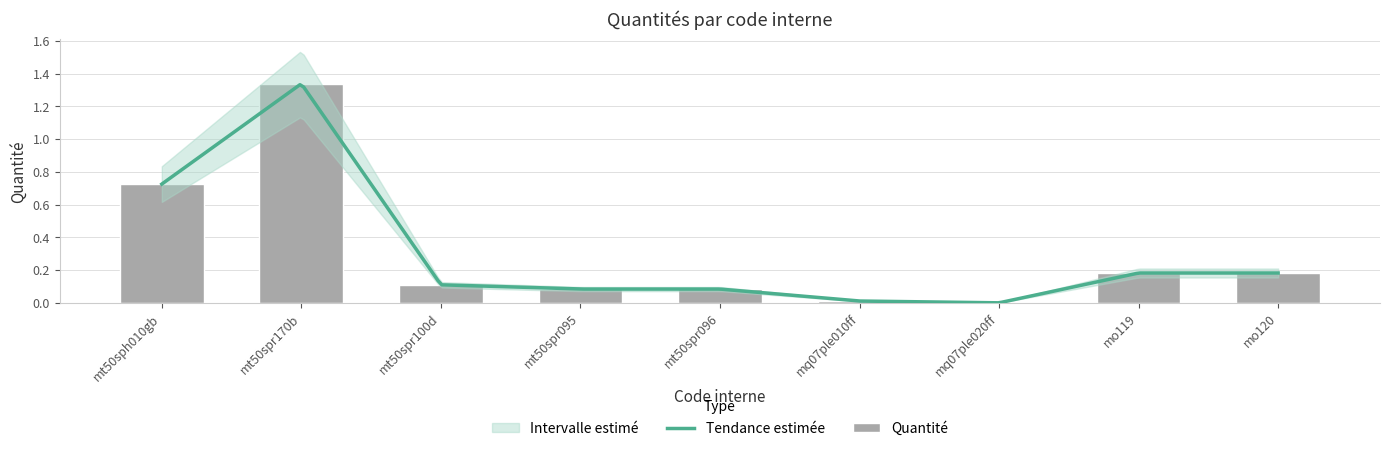

Which has a higher value, mt50spr095 or mq07ple010ff?

mt50spr095